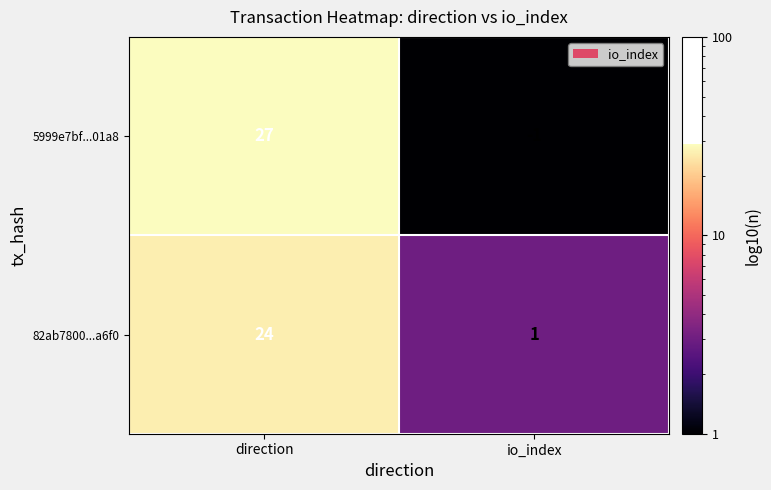

List the series in order of their overall mean, highest first.

5999e7bf...01a8, 82ab7800...a6f0